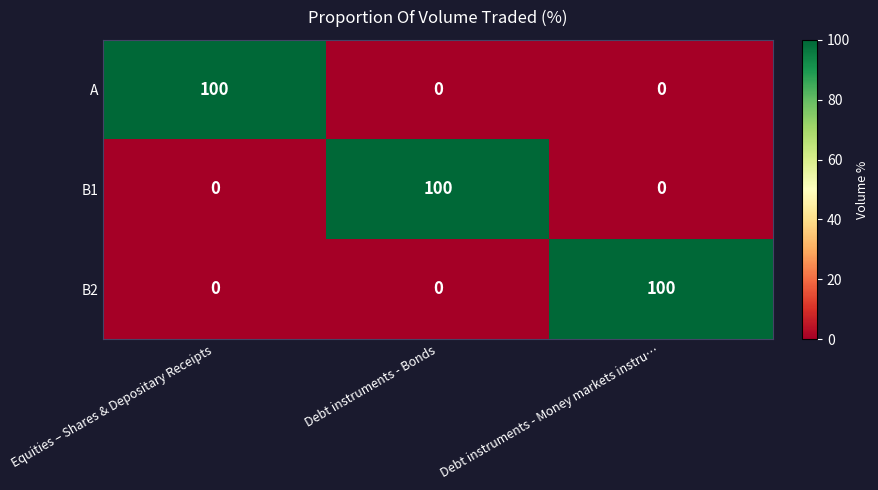

True or false: A has a value of 100 at Equities – Shares & Depositary Receipts.

True